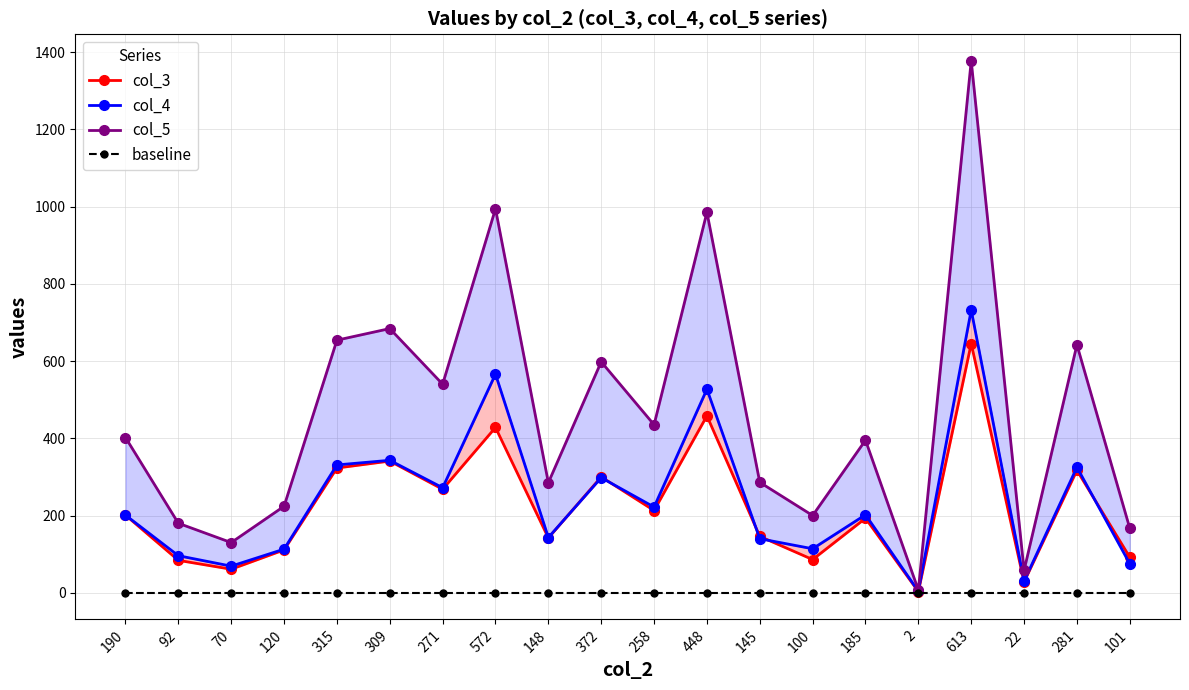

What are all the series names shown in the legend?

col_3, col_4, col_5, baseline